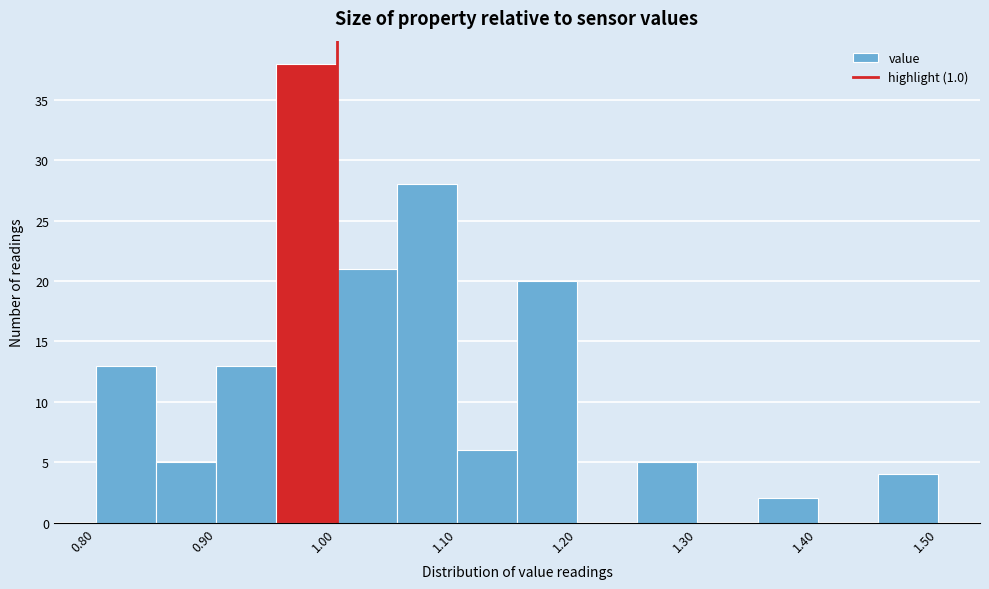

Which range on the x-axis has the tallest bar?

0.95 to 1.00